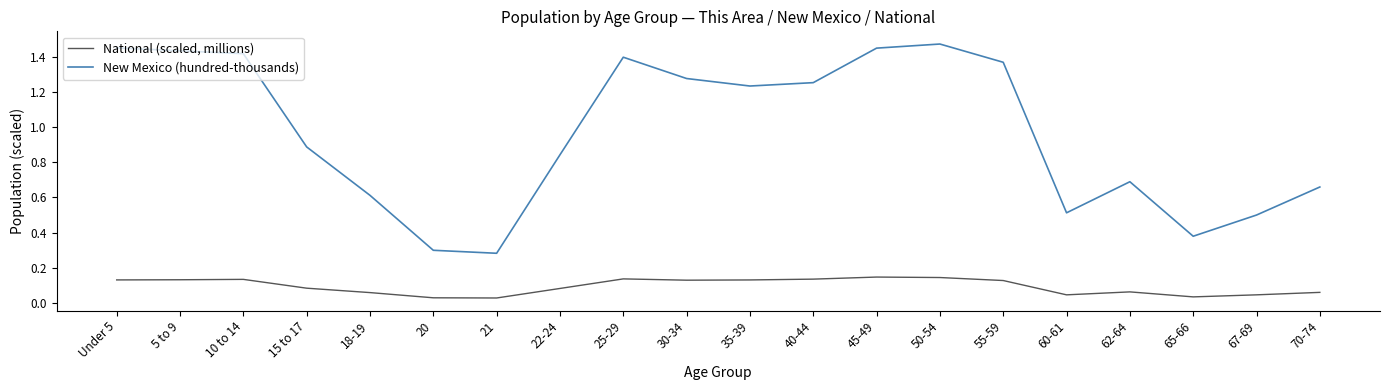

At which label does New Mexico (hundred-thousands) first exceed 1?

Under 5